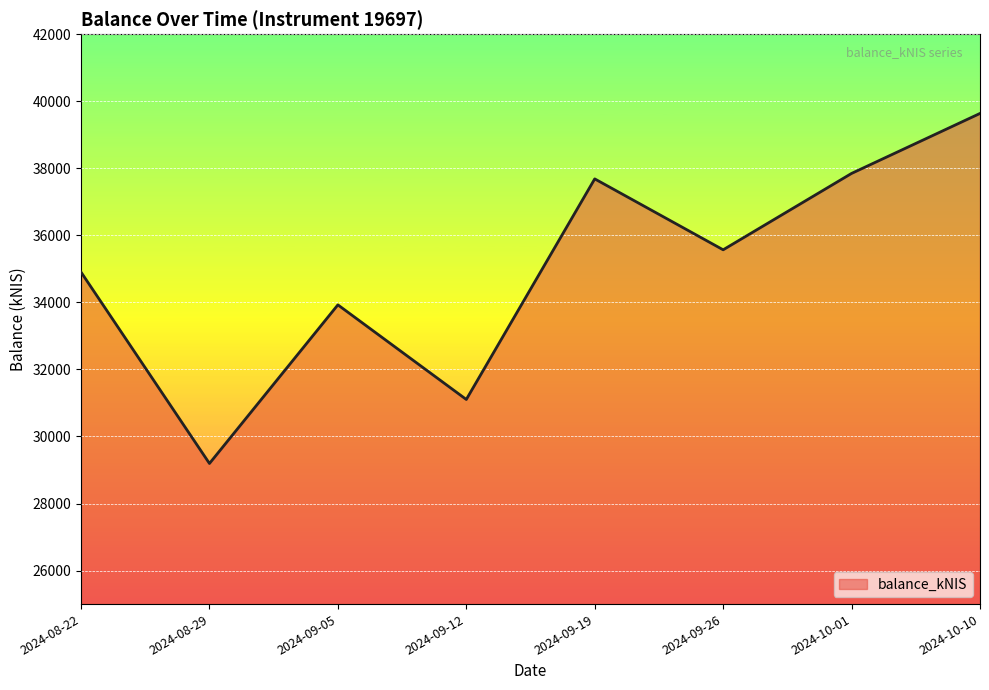

Which category has the highest value across all series?

2024-10-10